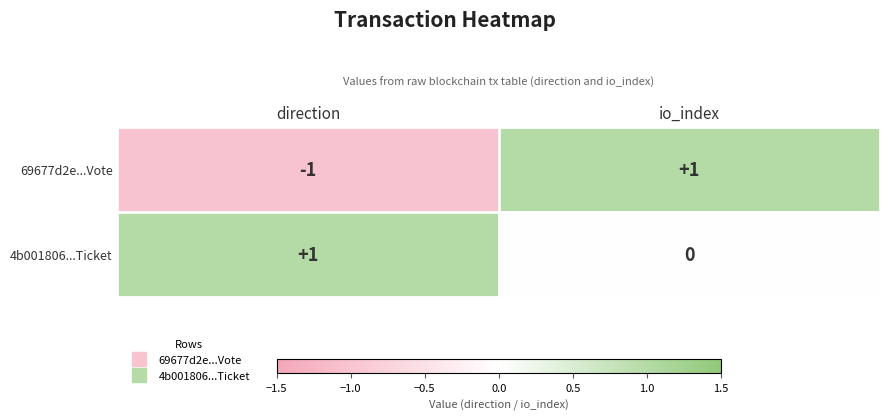

Rank the series by their average value, from lowest to highest.

69677d2e...Vote, 4b001806...Ticket